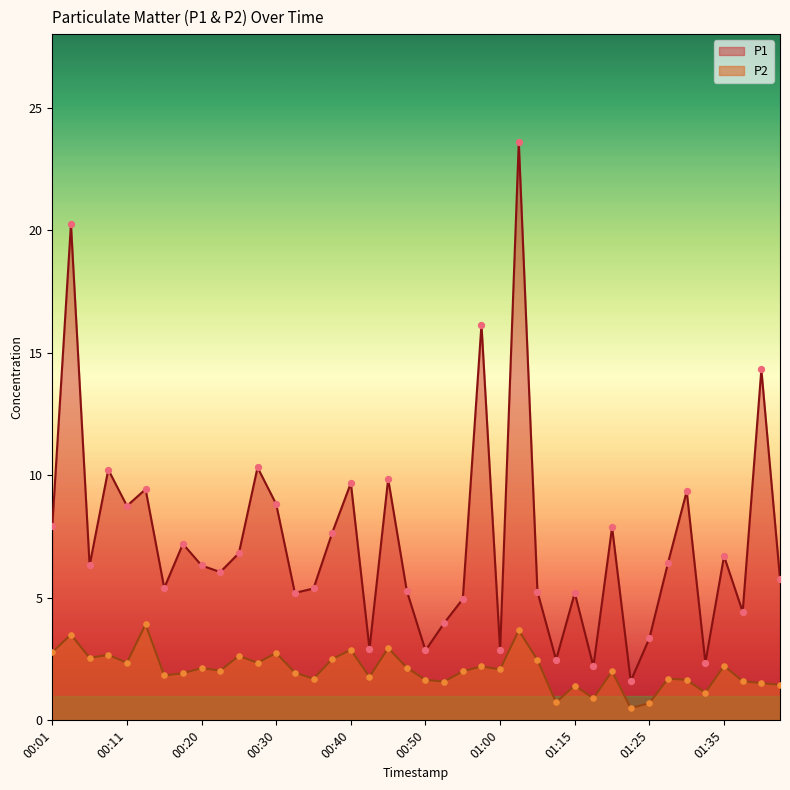

What is the total value across all series at 01:38?

6.0